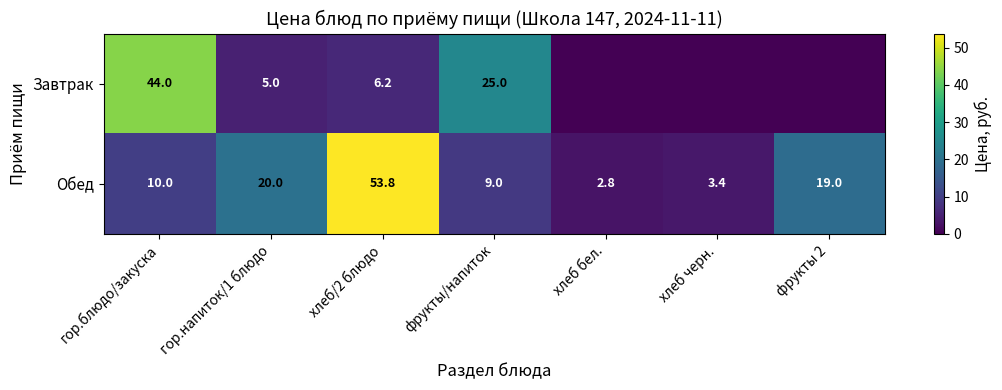

What is the difference between the second highest and minimum values in the Обед series?

17.2